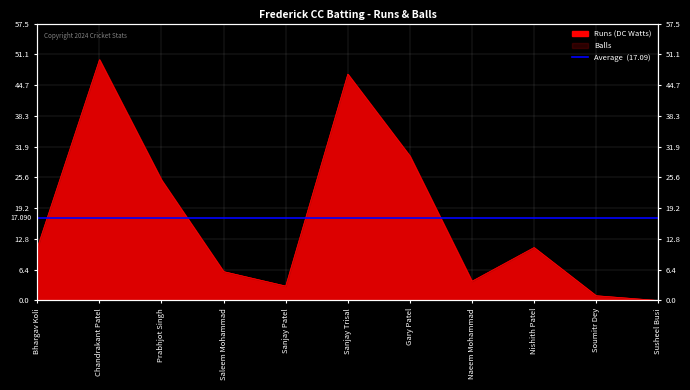

Reading right to left, list all the values displayed in this chart.

0	1	11	4	30	47	3	6	25	50	11